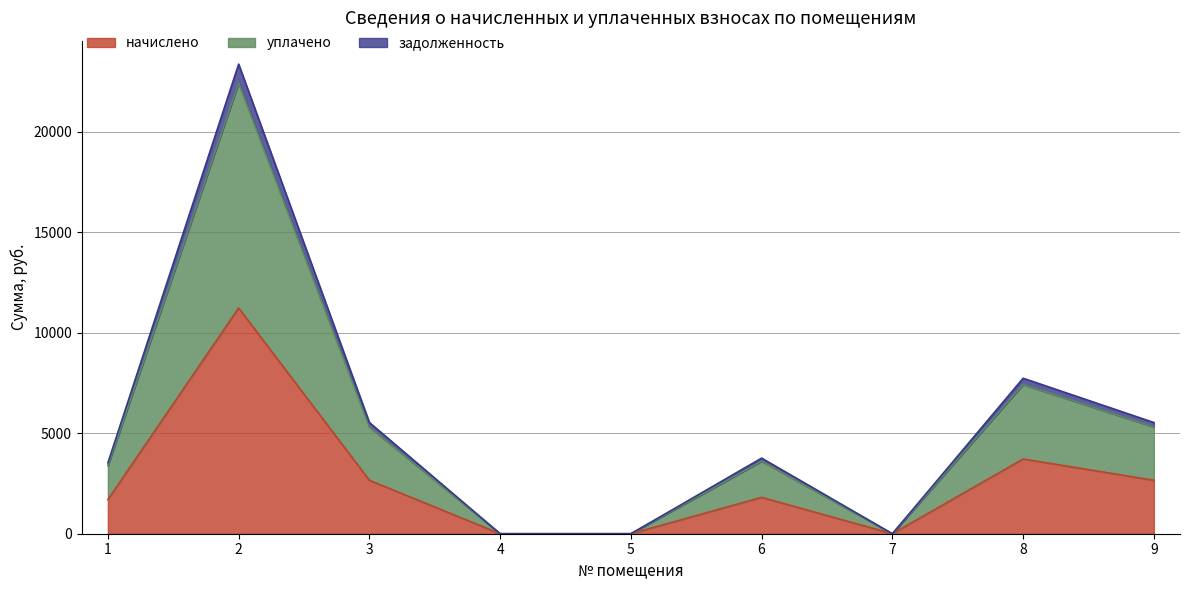

What is the total value across all series at 6?

3760.7